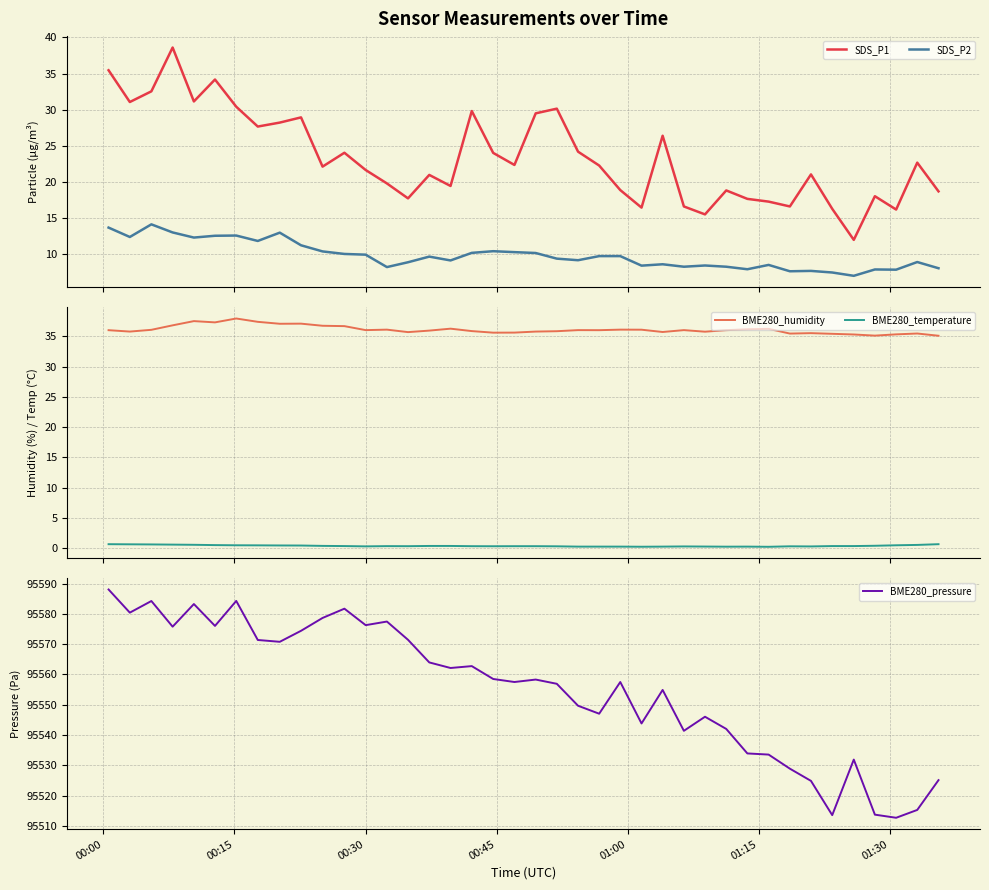

True or false: BME280_humidity and BME280_temperature cross at least once.

False